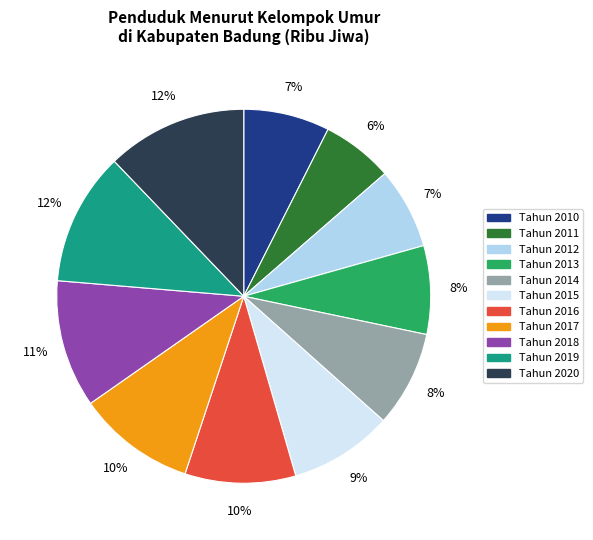

Do Tahun 2020 and Tahun 2011 together represent more than half of the pie?

No